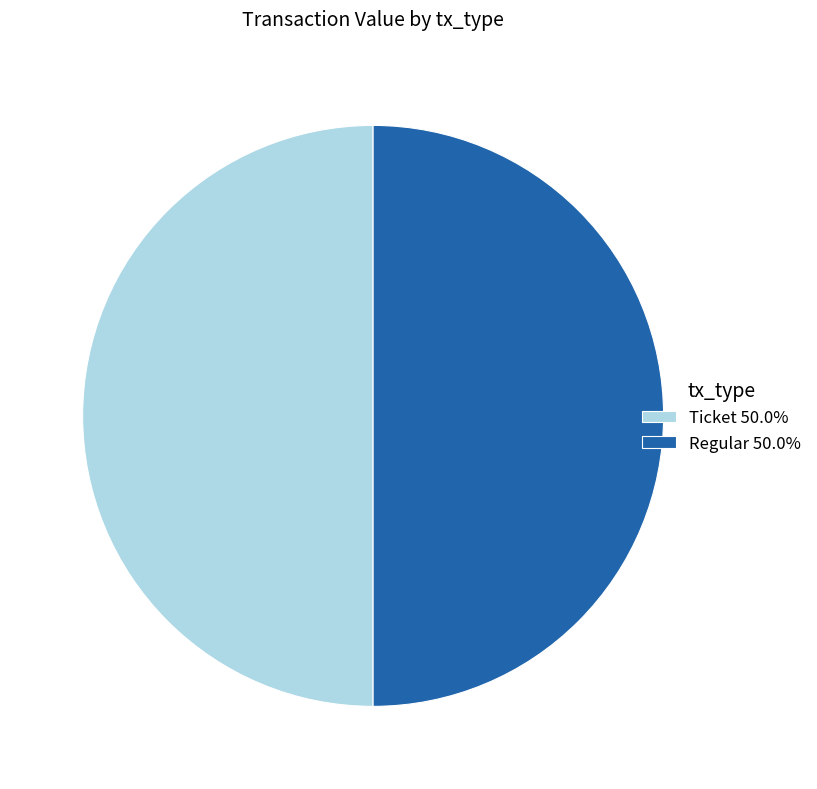

Do Ticket 50.0% and Regular 50.0% together represent more than half of the pie?

Yes